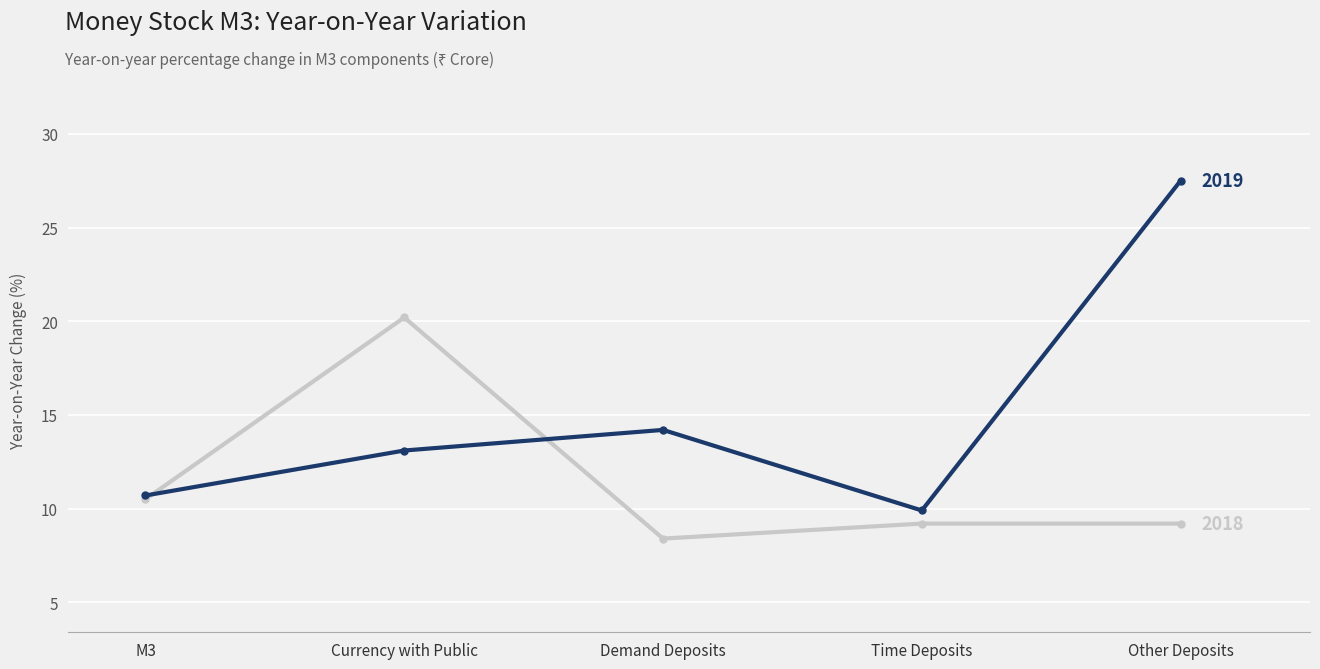

What is the label of the 5th point from the right?

M3